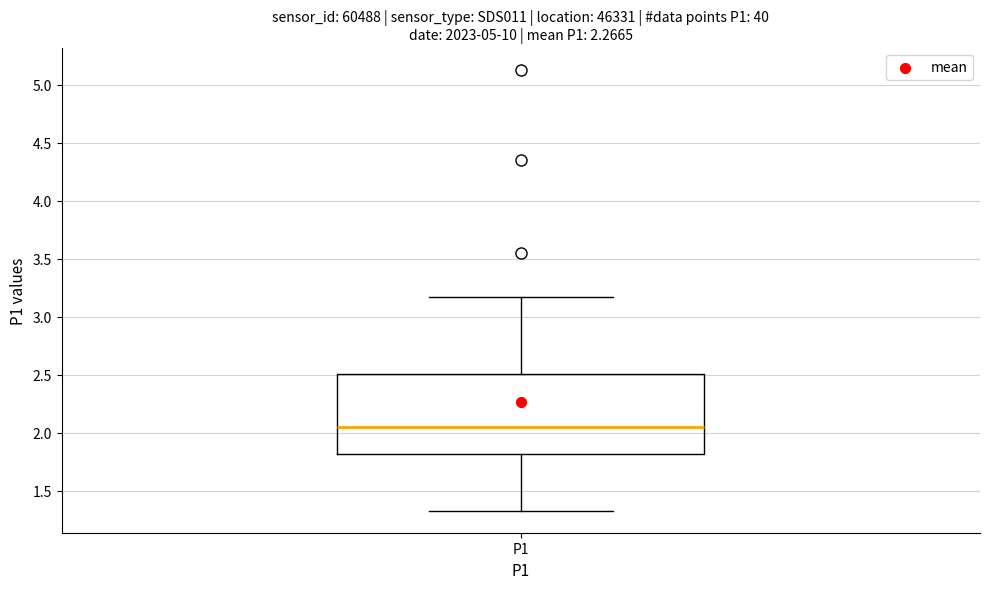

Transcribe this box plot: give where the median line is, the range the box spans, and where the two whiskers end, as read against the y-axis. The values are not printed on the chart, so give them approximately, as read against the axis.

median 2.05, box 1.80 to 2.50, whiskers 1.35 to 3.15